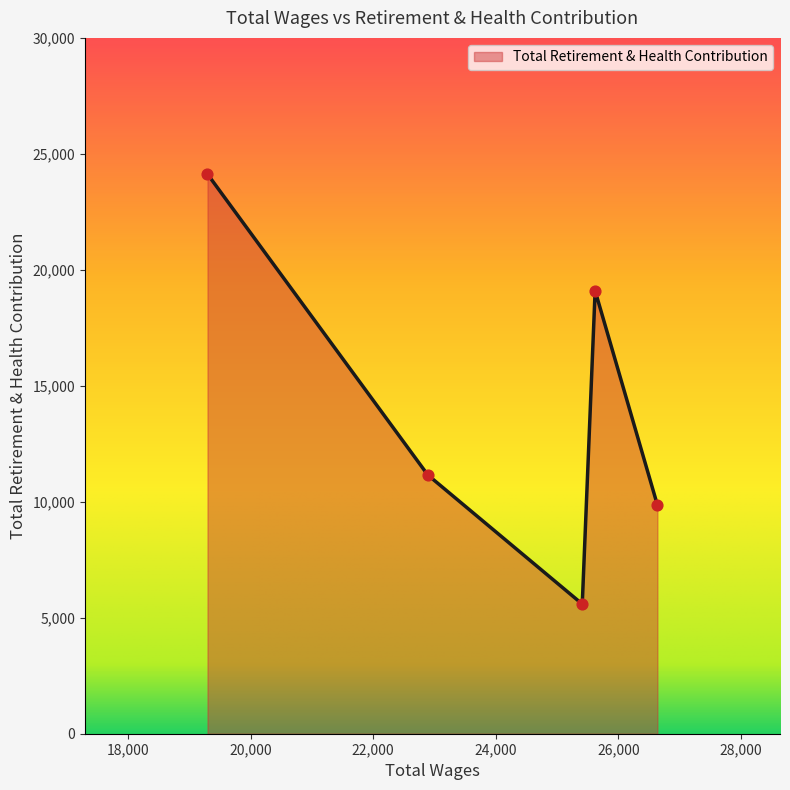

What is the difference between the maximum and minimum values?

18537